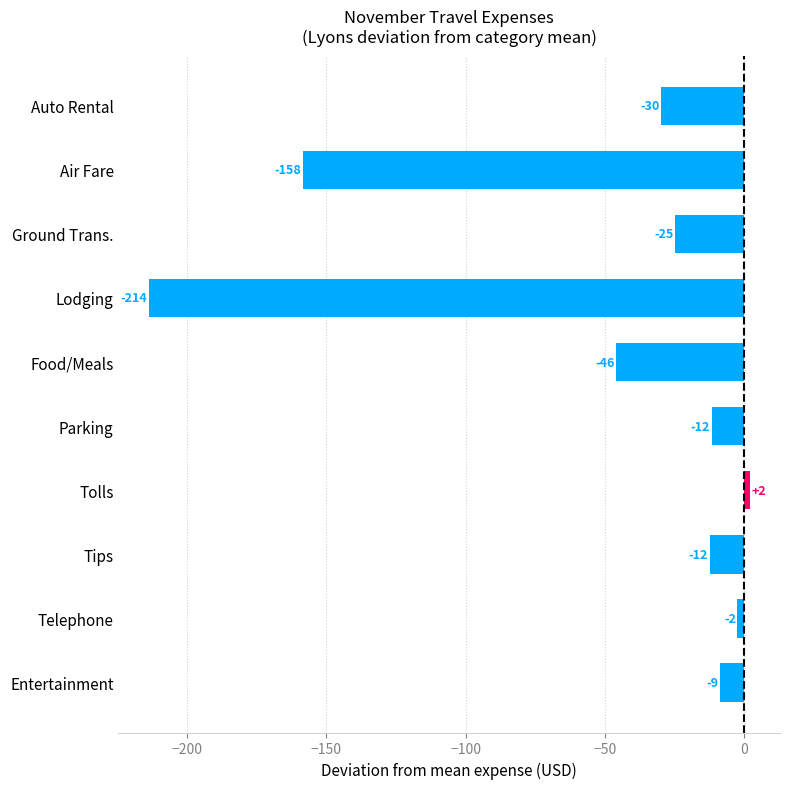

Which has a higher value, Auto Rental or Ground Trans.?

Ground Trans.